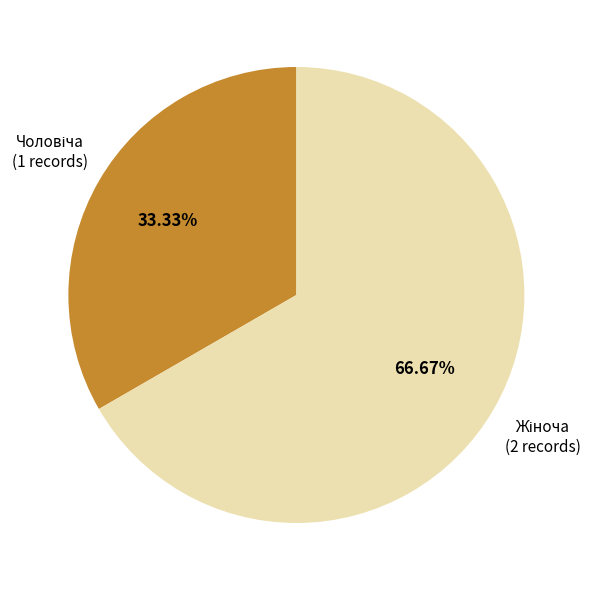

Does any single category account for the majority?

Yes